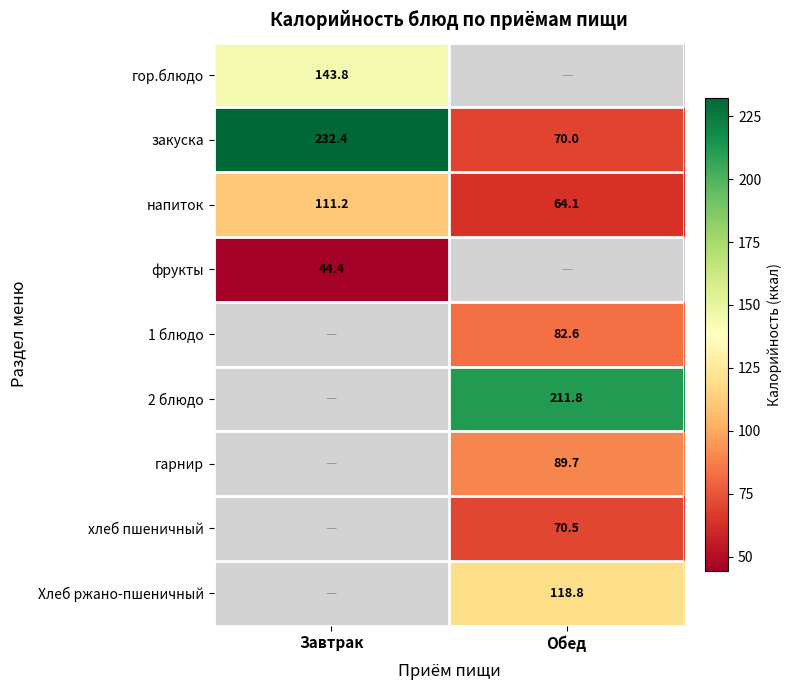

At which category does the chart reach its peak across all series?

Завтрак